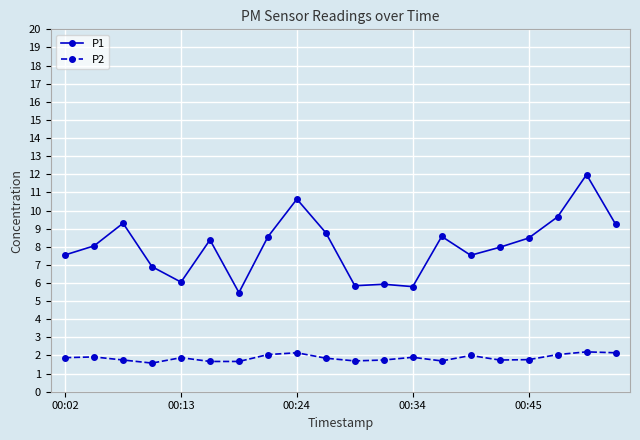

What is the average value of the P2 series?

1.9